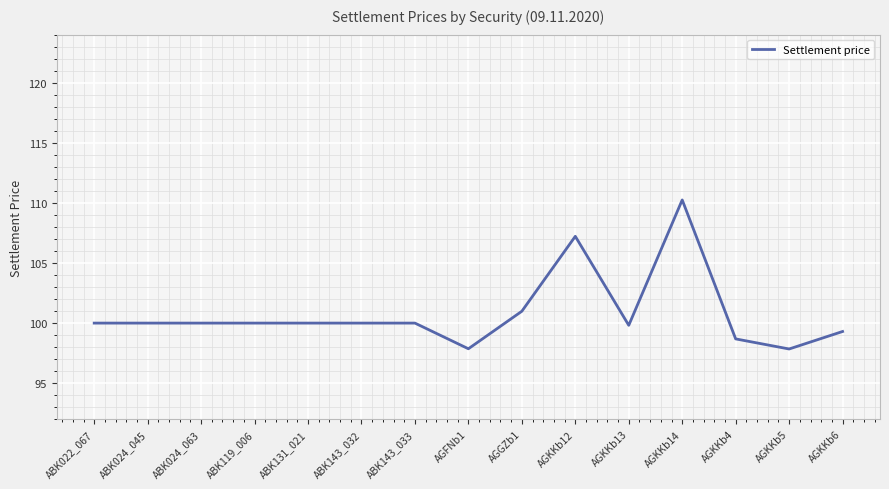

At which category does the chart reach its peak across all series?

AGKKb14